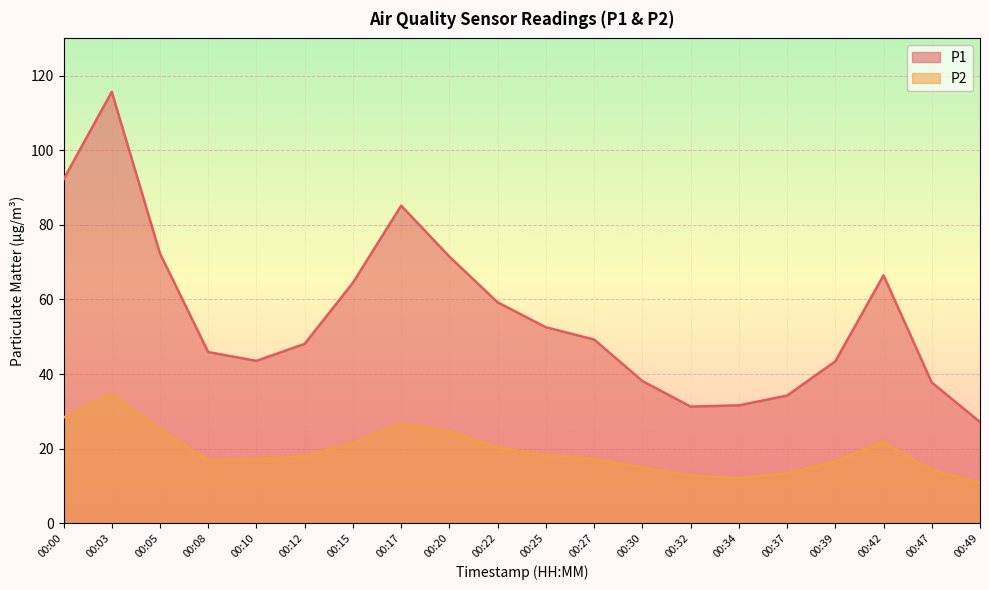

Reading right to left, what are all the values shown in this chart?

P1: 27.1	37.7	66.5	43.4	34.2	31.6	31.3	38.1	49.2	52.5	59.2	71.5	85.2	64.5	48.1	43.5	45.9	72.3	115.7	92.2
P2: 10.9	14.2	21.8	16.6	13.4	12.1	12.8	14.9	17.2	18.1	20.3	24.5	26.7	21.4	17.9	17.2	16.9	25.1	34.7	28.3